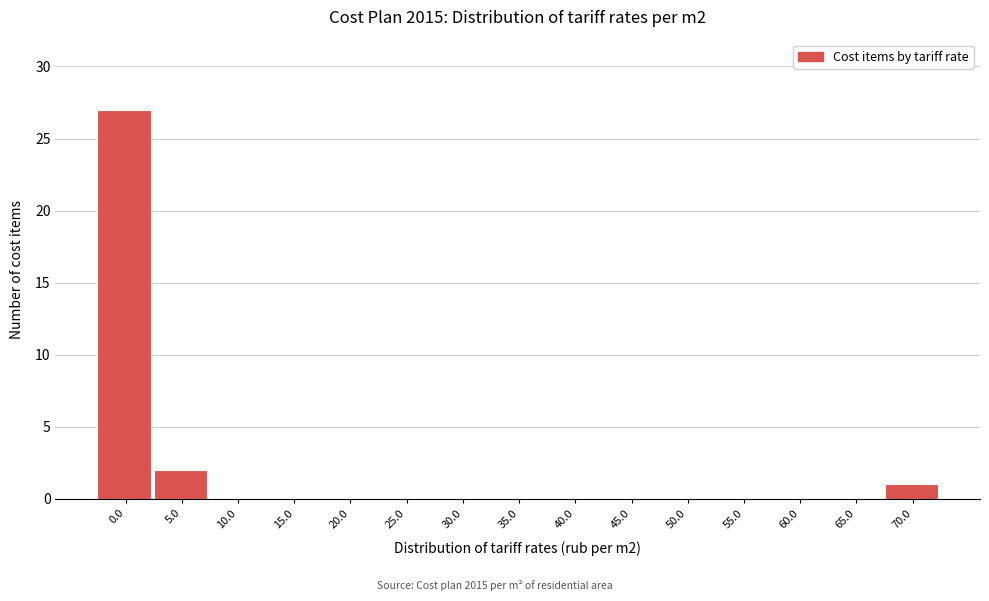

Reading right to left, list all the values displayed in this chart.

70.0=1	65.0=0	60.0=0	55.0=0	50.0=0	45.0=0	40.0=0	35.0=0	30.0=0	25.0=0	20.0=0	15.0=0	10.0=0	5.0=2	0.0=27